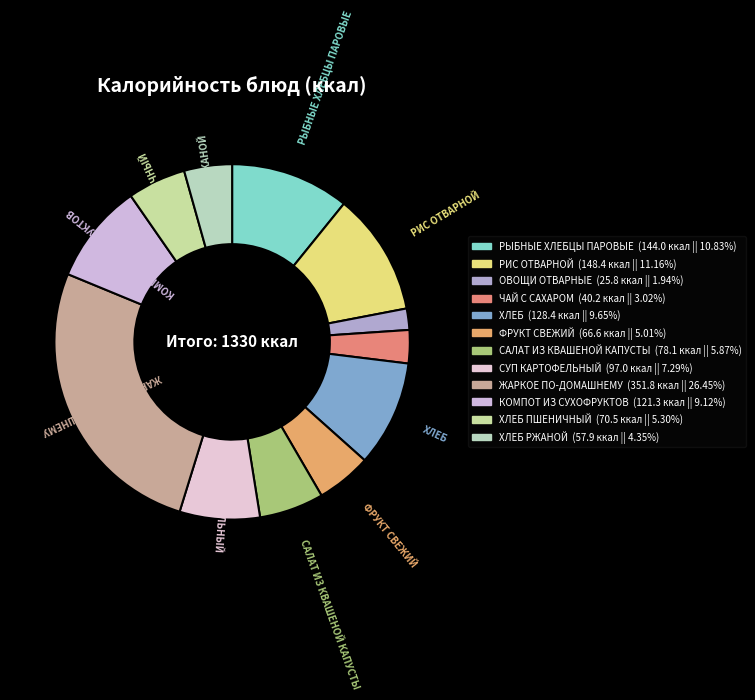

Count the number of slices in the pie.

12